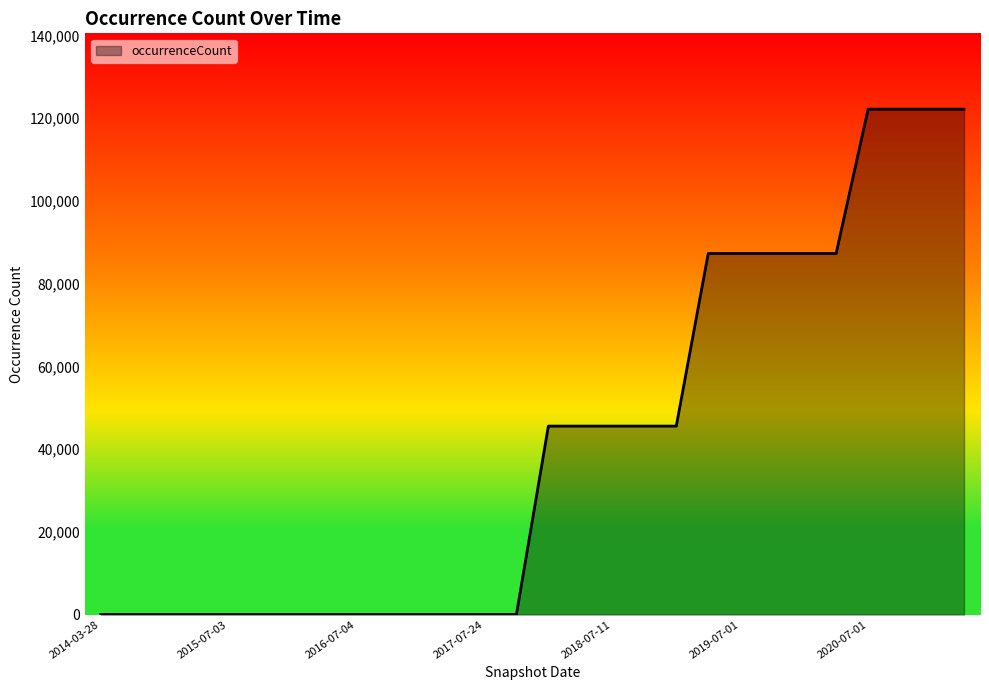

What is the greatest value displayed?

122192